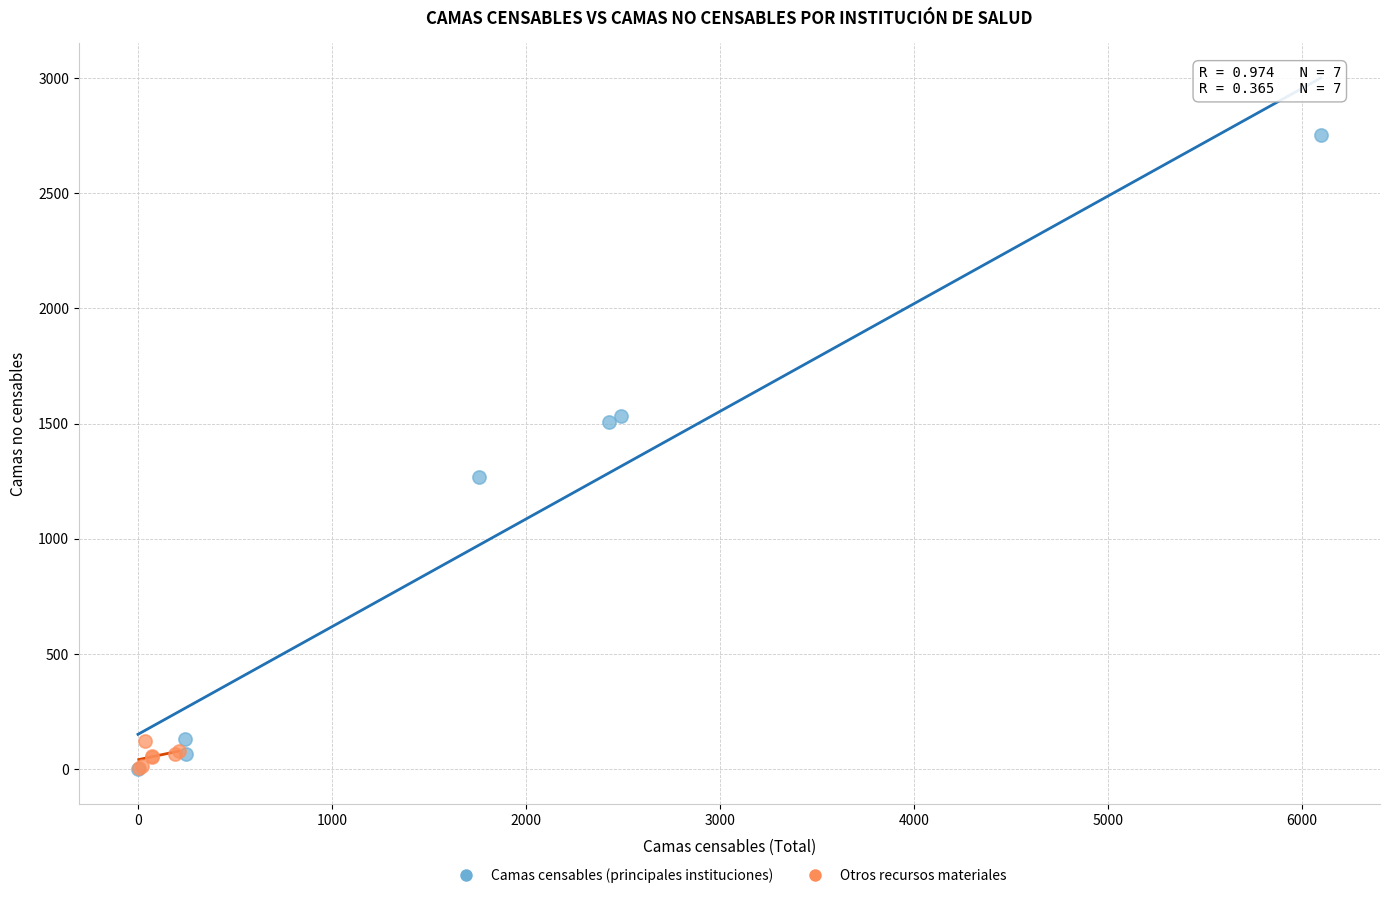

Which series contains the highest Y value?

Camas censables (principales instituciones)